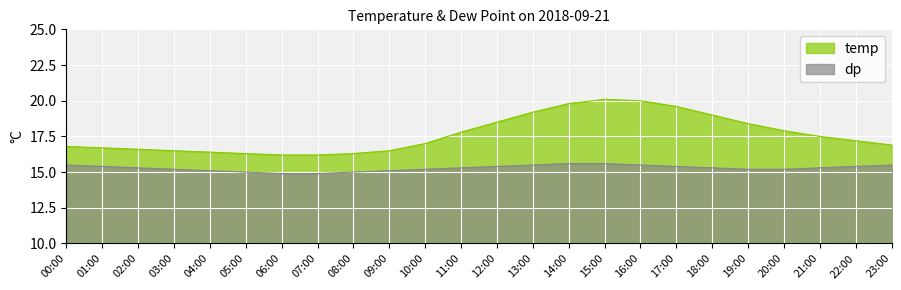

What is the label of the 14th point from the left?

13:00